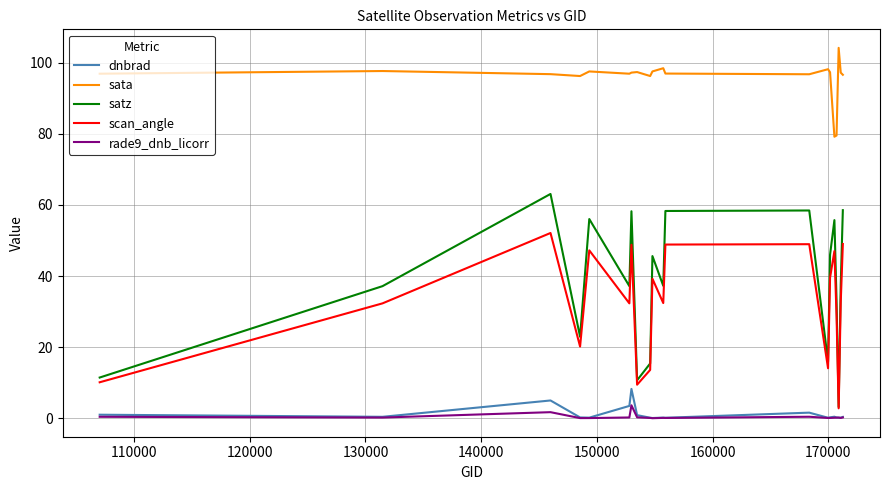

Rank the series by their maximum value, from highest to lowest.

sata, satz, scan_angle, dnbrad, rade9_dnb_licorr